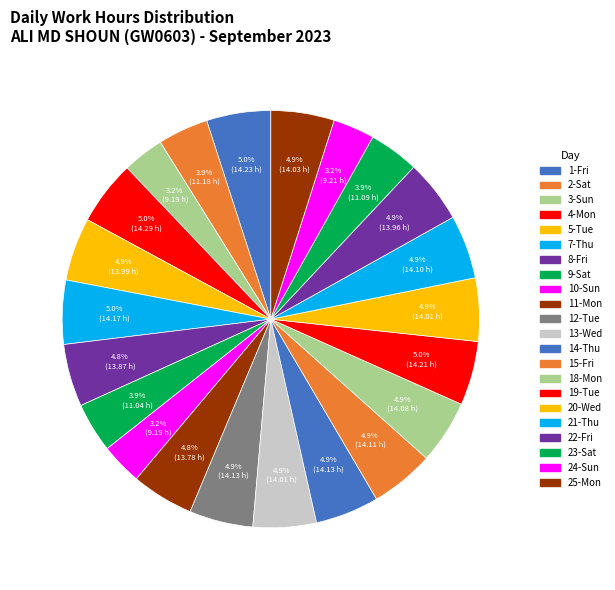

Count the number of slices in the pie.

22